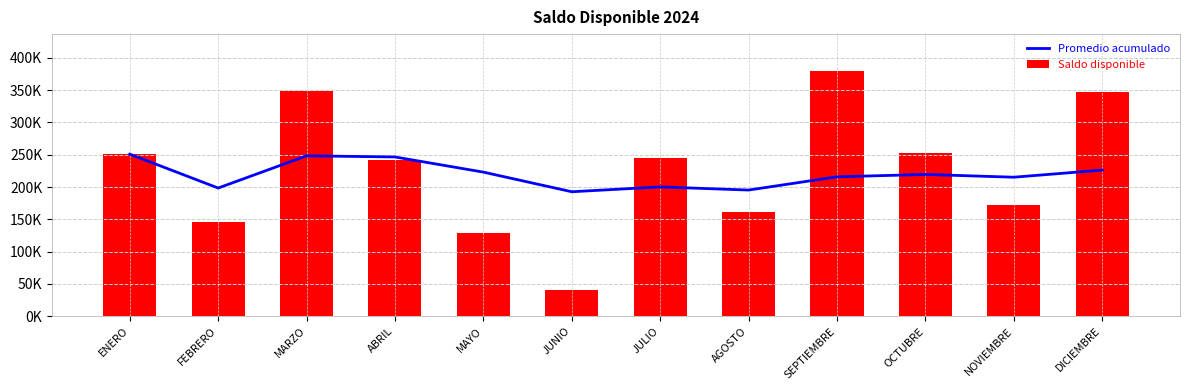

Reading left to right, extract all data points from this chart.

Promedio acumulado: 250835.4	198445.7	248301.9	246530.9	223062.1	192696.0	200171.3	195326.7	215811.2	219471.6	215198.6	226221.5
Saldo disponible: 250835.4	146056.1	348014.1	241218.1	129186.6	40865.8	245023.0	161414.7	379686.6	252415.8	172468.0	347473.8